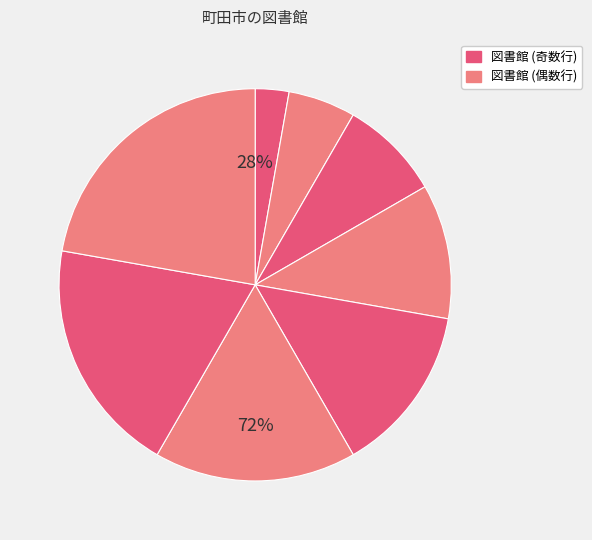

Count the number of slices in the pie.

8